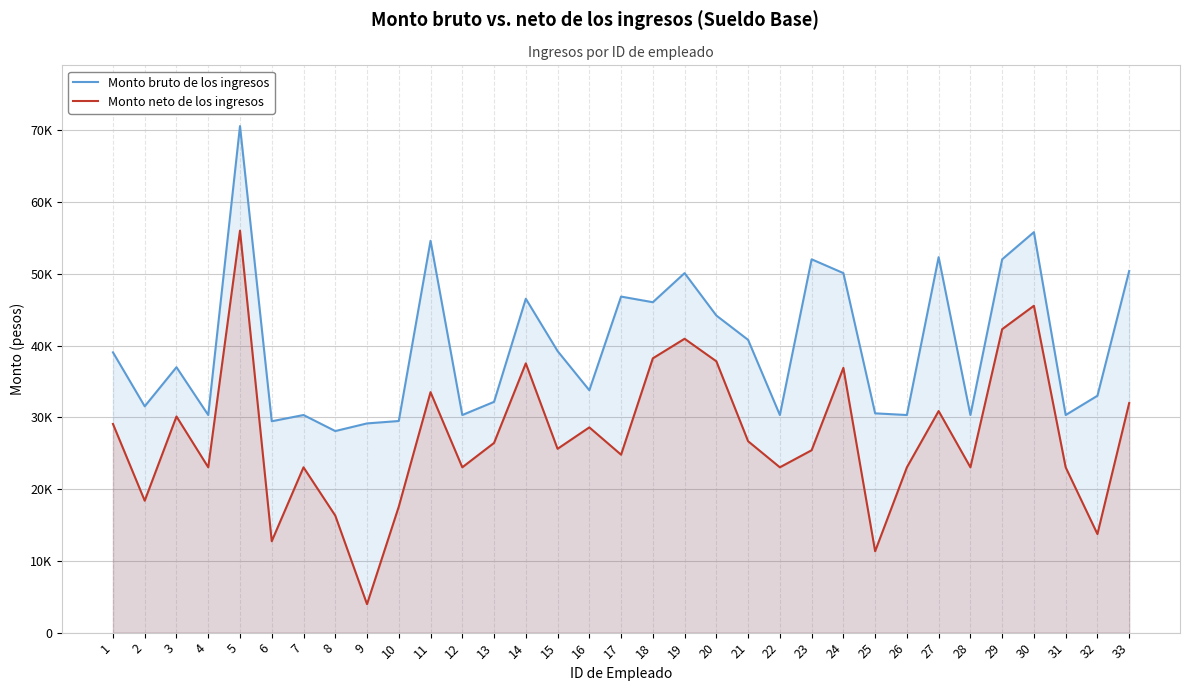

At which category does Monto bruto de los ingresos reach its first local peak?

3